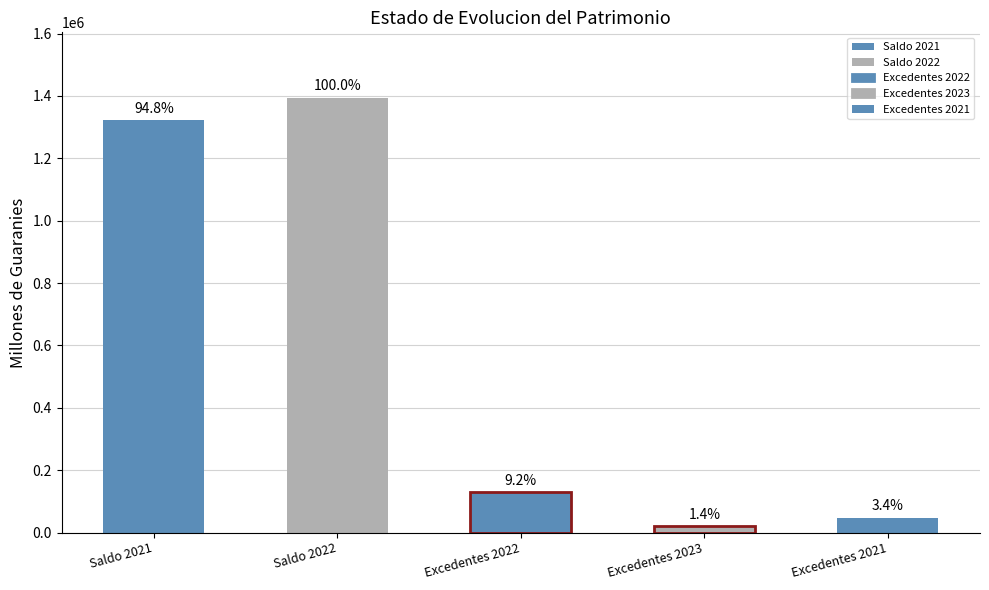

What is the average value?

582744